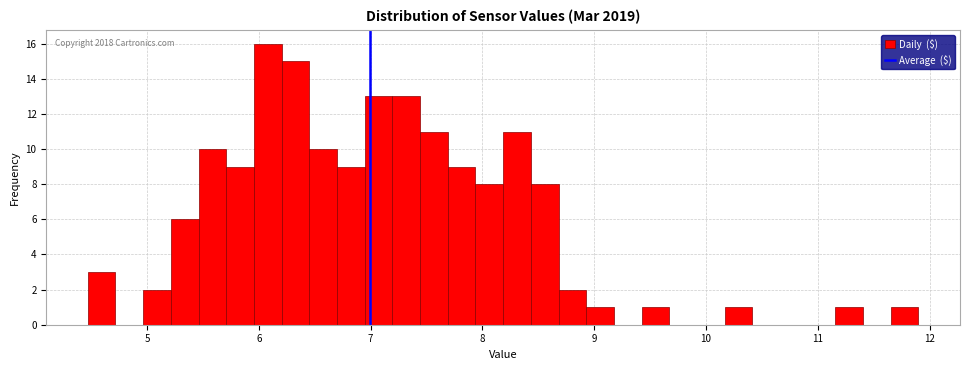

Read against the x-axis, roughly where is the centre of the tallest bar?

6.1